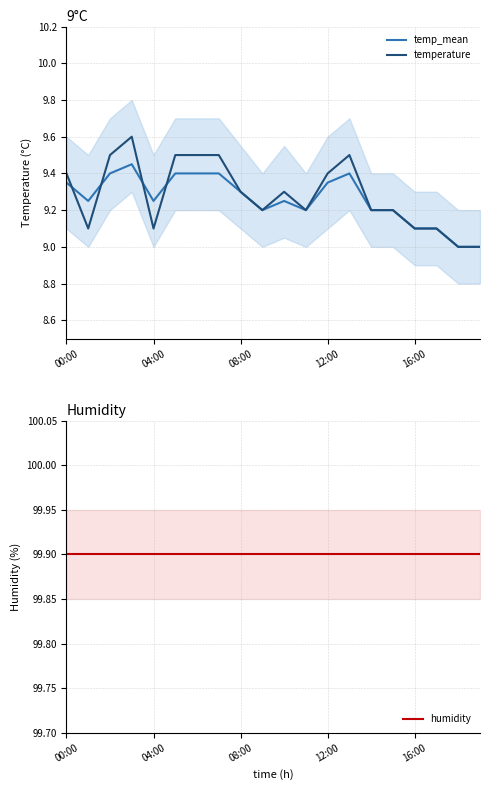

Read the temperature value at 5.

9.5